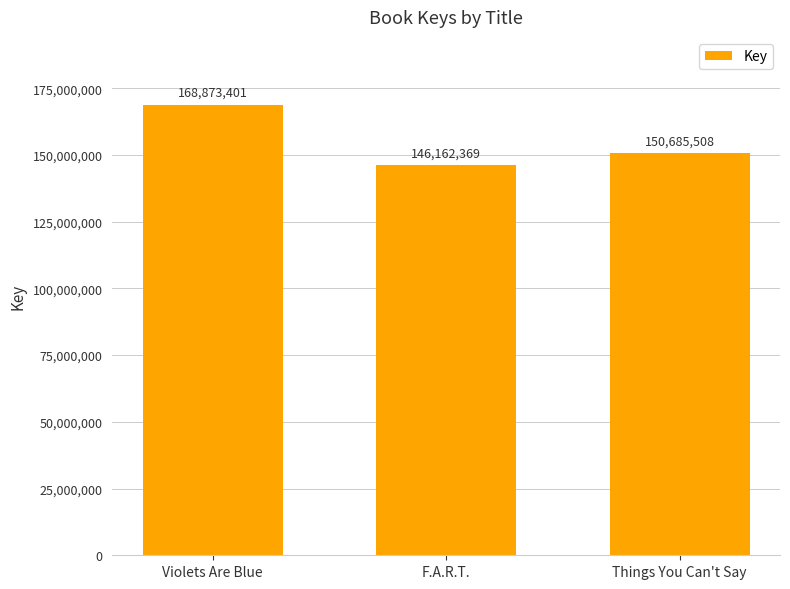

What is the smallest value displayed?

146162369